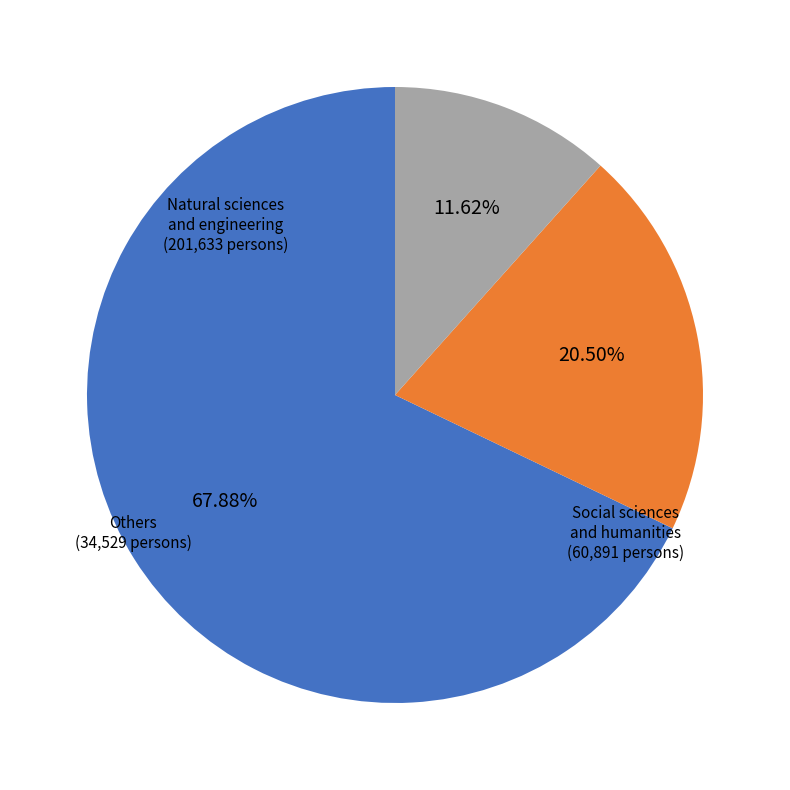

Is there any slice that represents more than half of the pie?

Yes